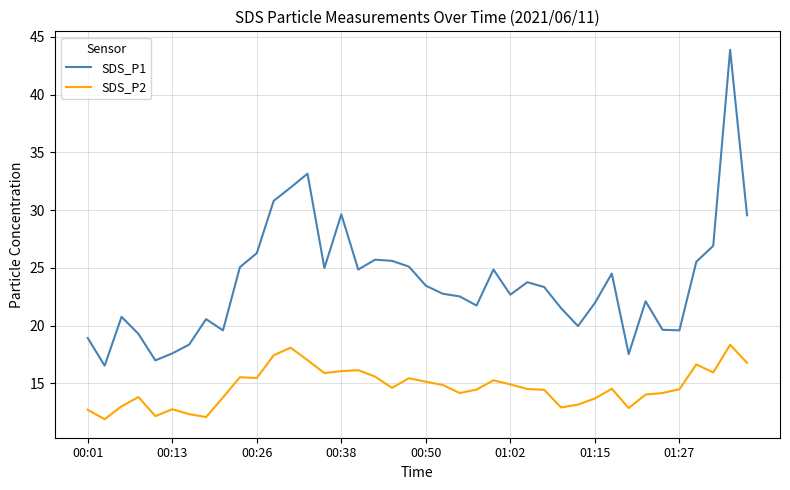

Rank the series by their average value, from highest to lowest.

SDS_P1, SDS_P2